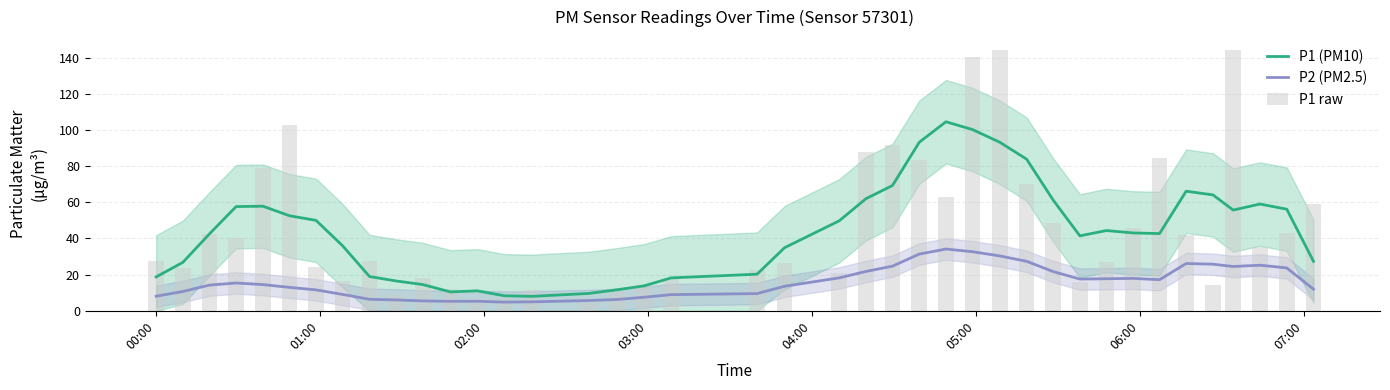

How many data points does each series have?

40